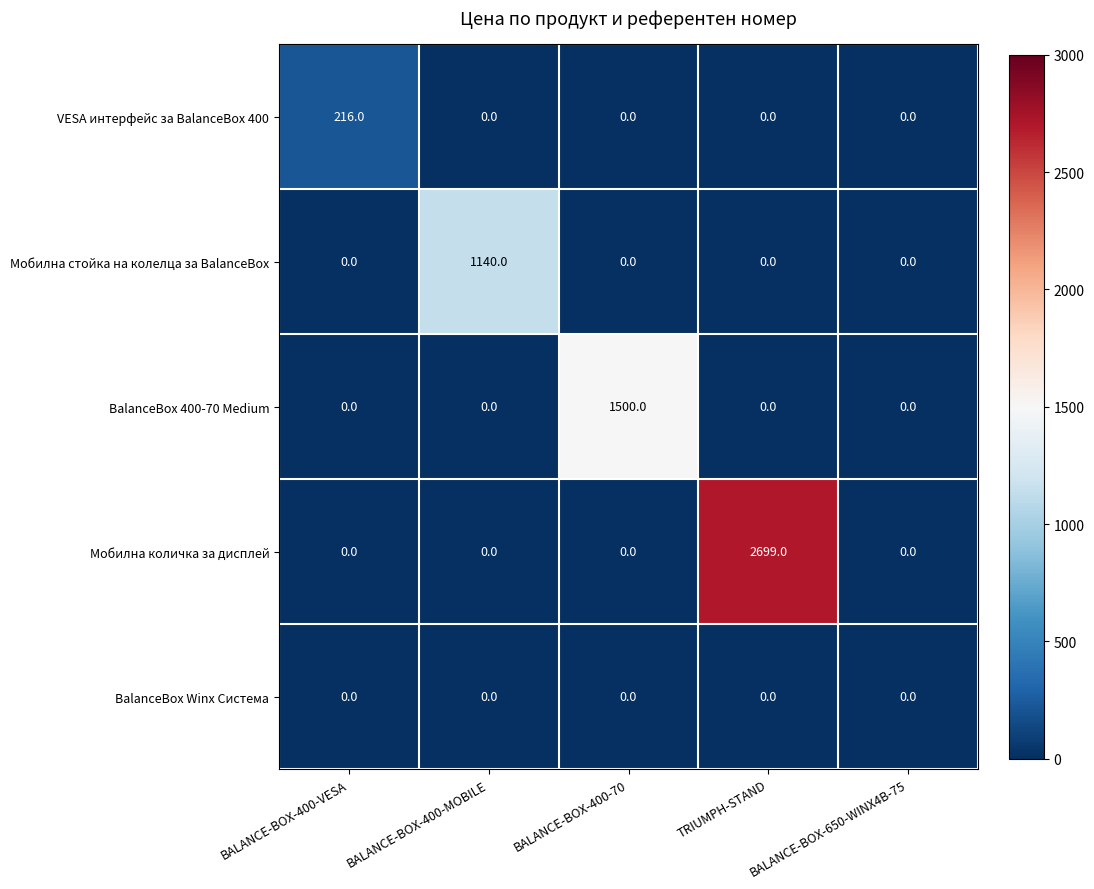

What is the difference between the maximum and minimum values in the Мобилна стойка на колелца за BalanceBox series?

1140